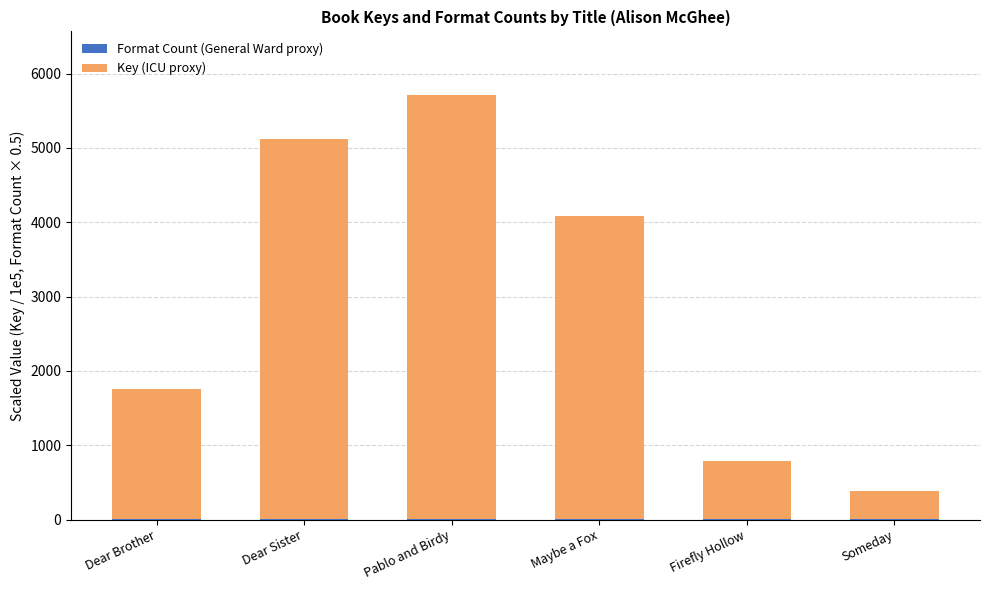

At which category is the sum across all series the highest?

Pablo and Birdy